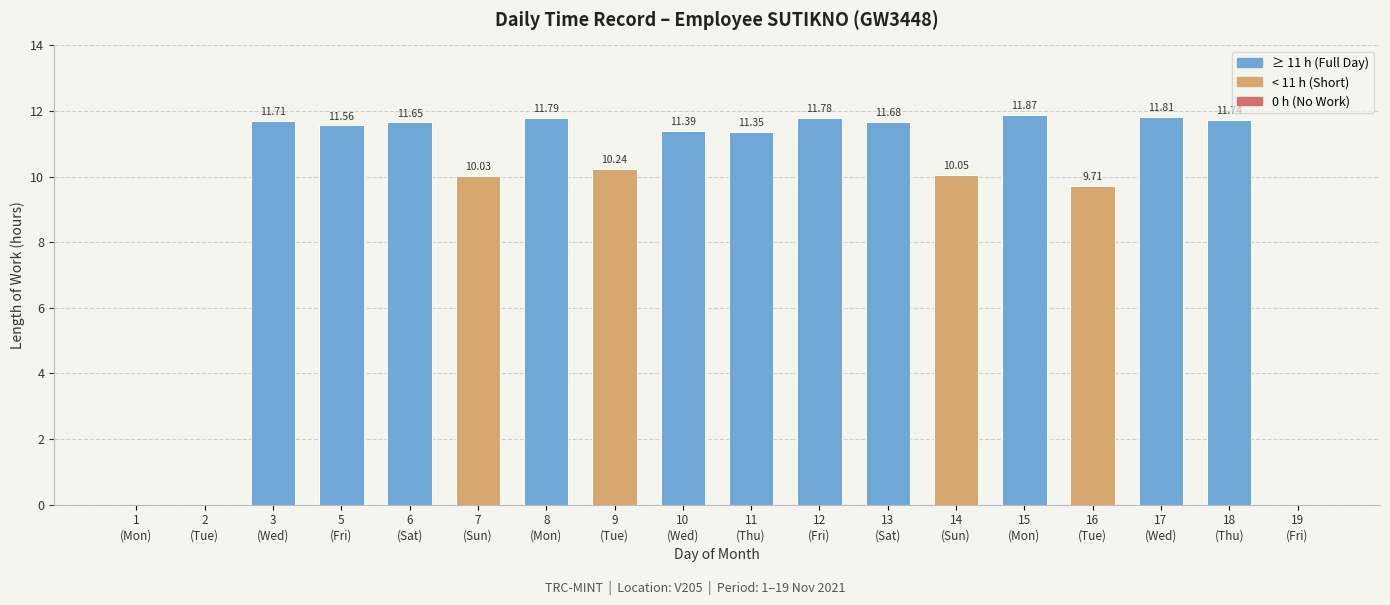

What is the sum of all values?

168.4